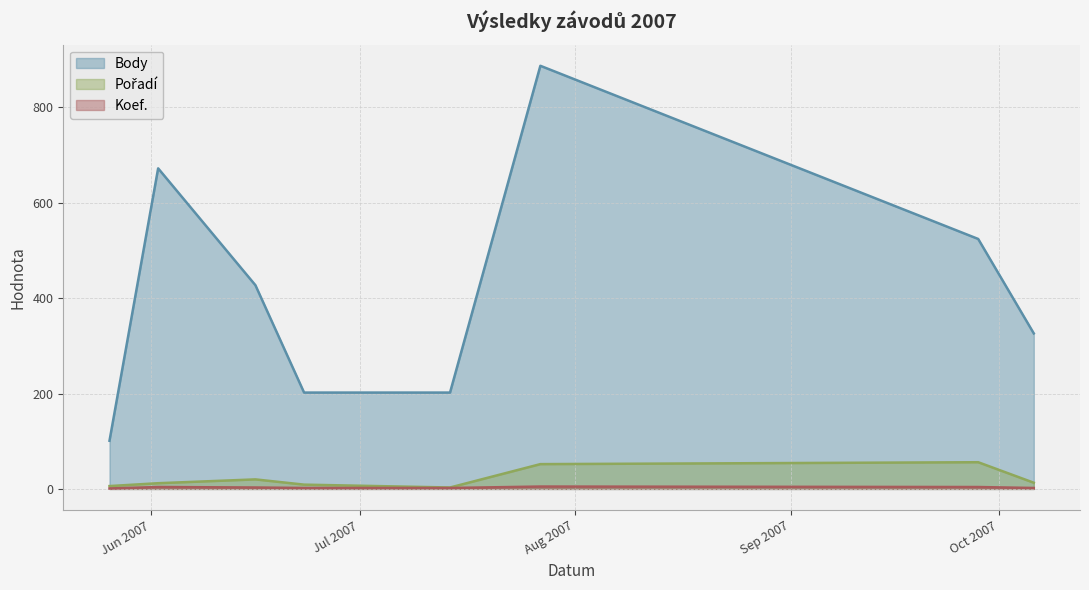

Which series has the largest total across all categories?

Body